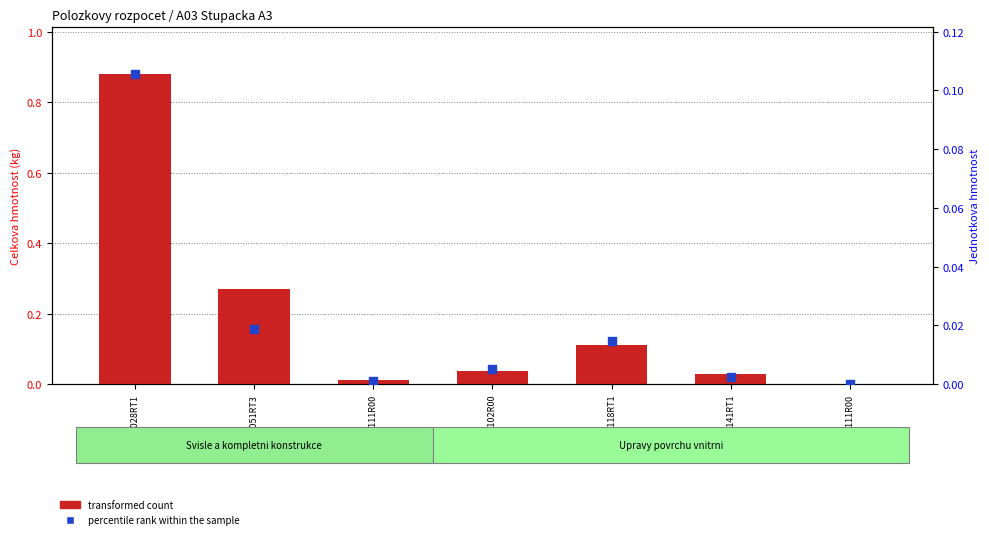

Which series reaches the maximum Y coordinate?

transformed count